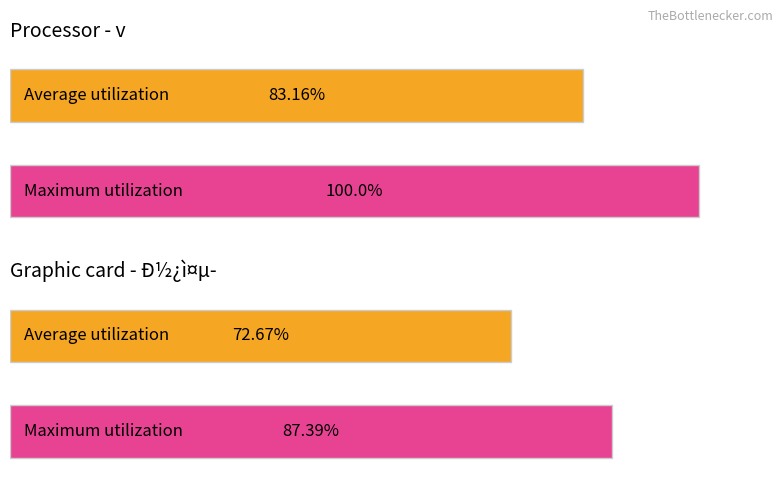

Which series changed the most between Ð½¿ì¤µ­ and Ð½¿ì¤µ­?

Maximum utilization